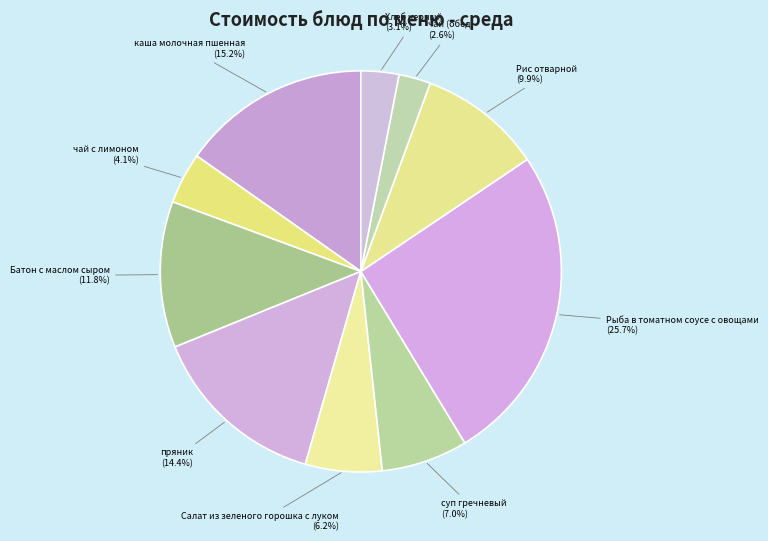

To the nearest percent, what is the average slice percentage?

10%